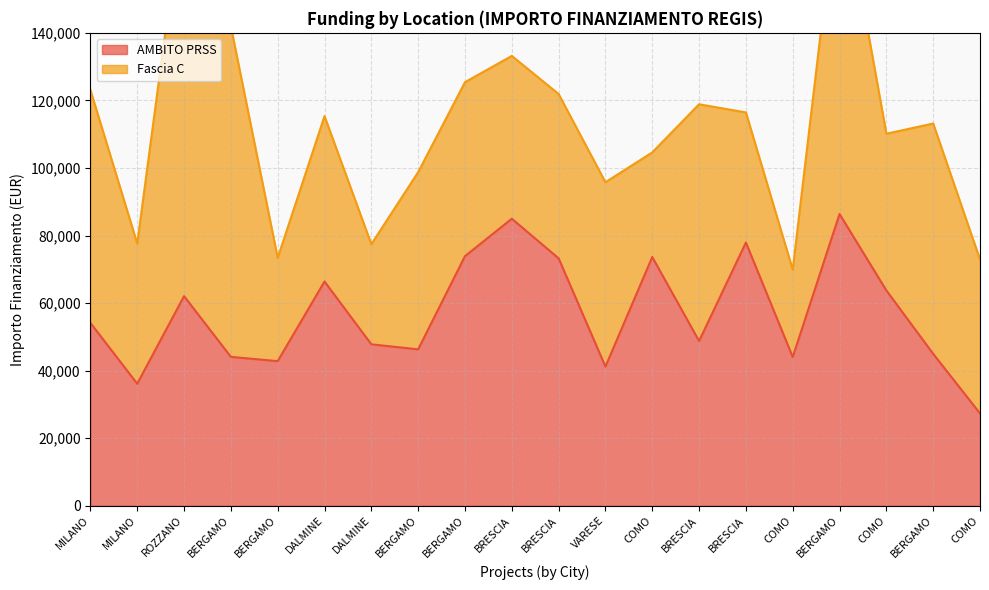

What is the change in value from BERGAMO to COMO?

-46543.7